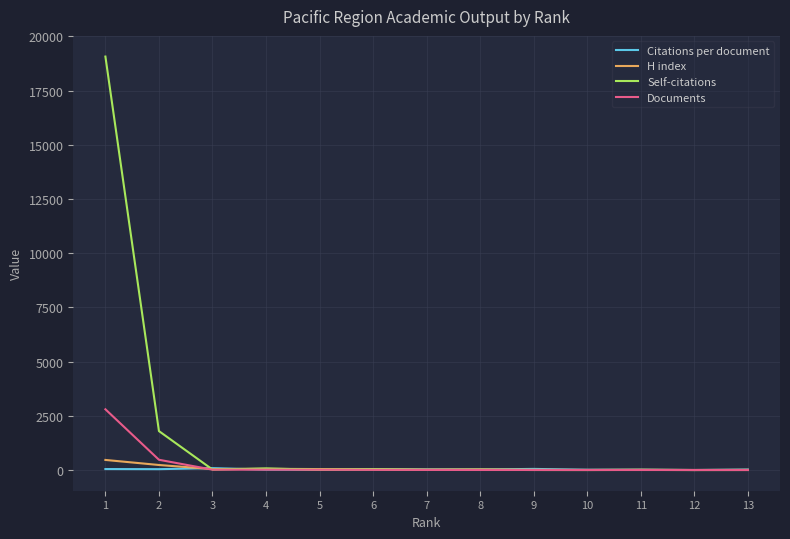

Count the number of categories in the chart.

13